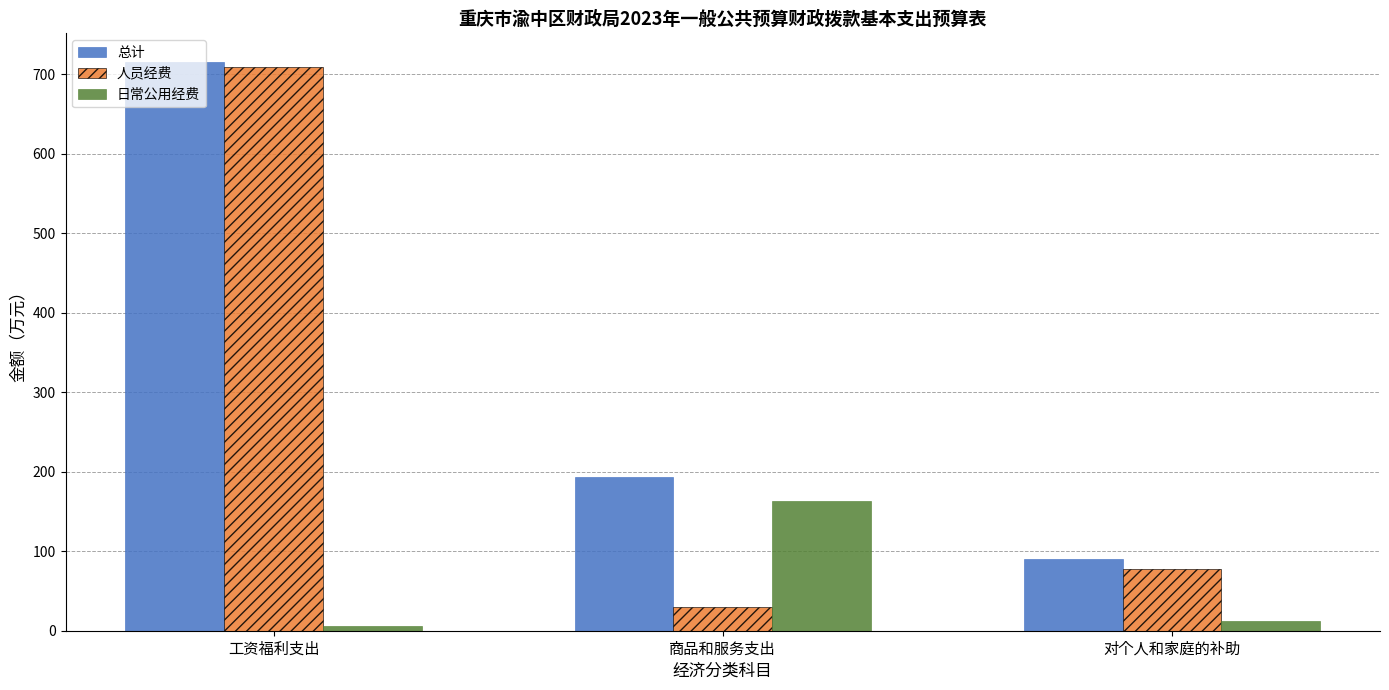

Is the value of 日常公用经费 at 工资福利支出 greater than the value of 总计 at 商品和服务支出?

No